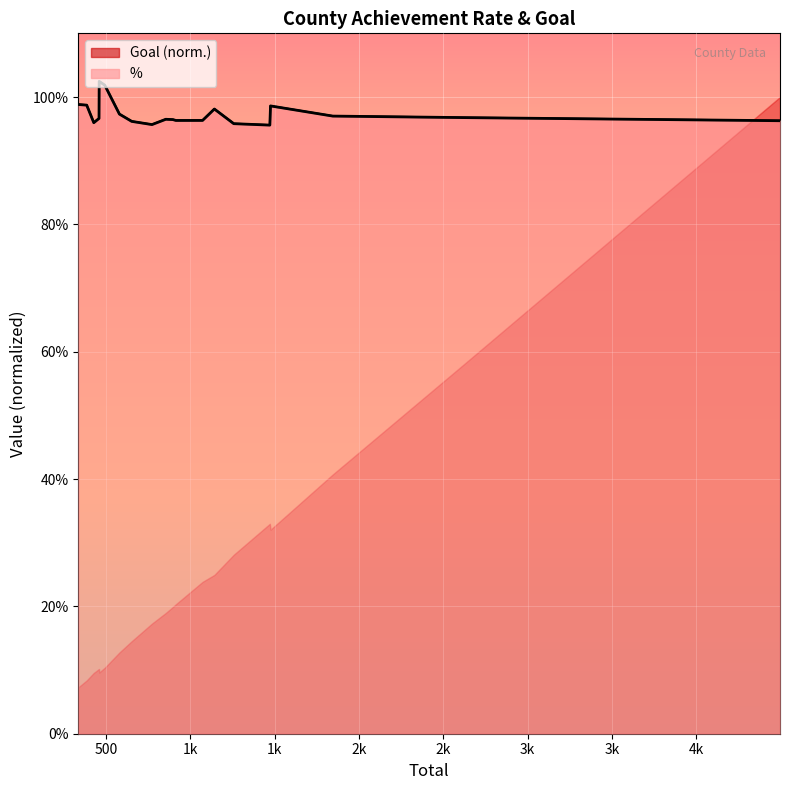

What is the approximate value at 1k?

1.0